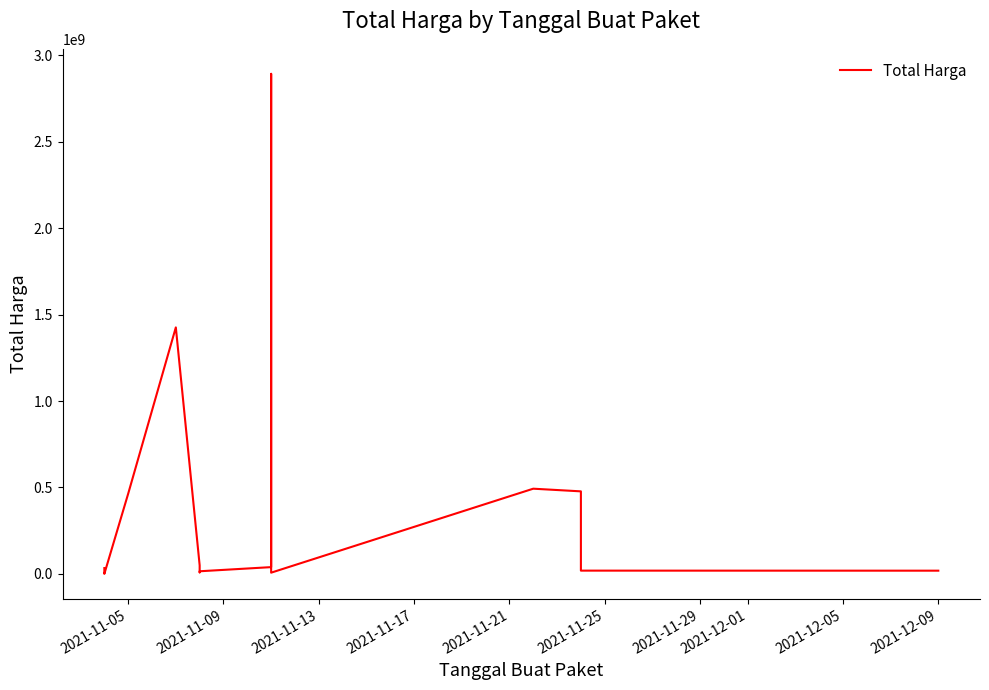

Is it true that the value at 2021-11-29 is 9180000?

True